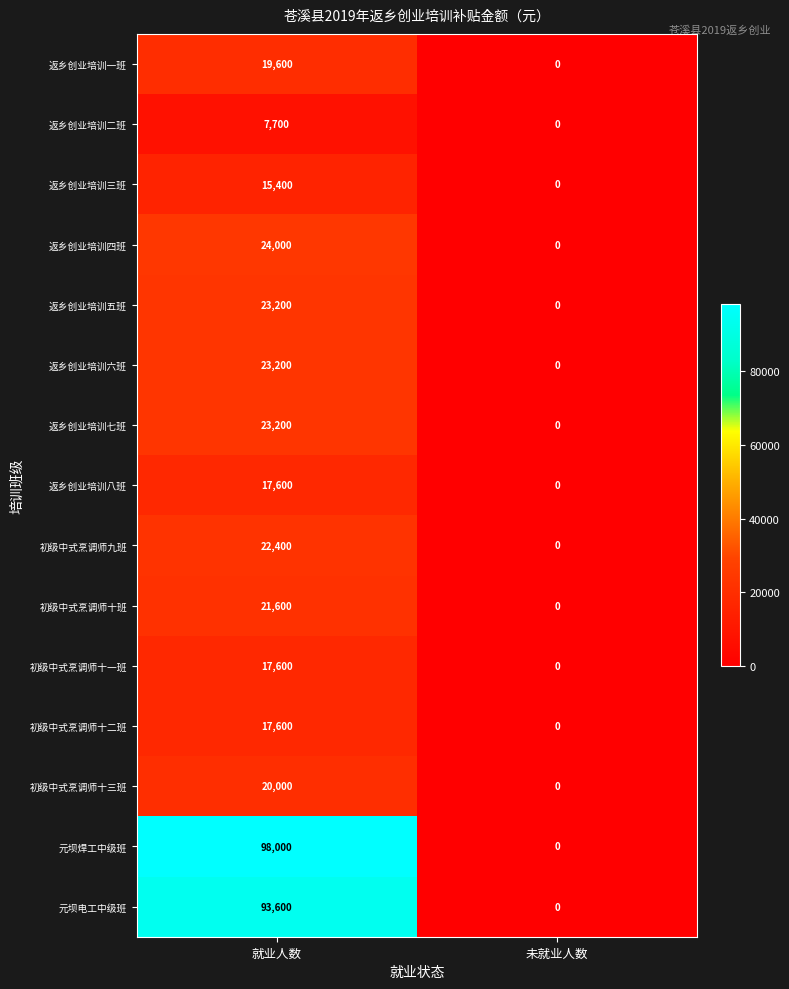

Reading left to right, extract all data points from this chart.

返乡创业培训一班: 19600	0
返乡创业培训二班: 7700	0
返乡创业培训三班: 15400	0
返乡创业培训四班: 24000	0
返乡创业培训五班: 23200	0
返乡创业培训六班: 23200	0
返乡创业培训七班: 23200	0
返乡创业培训八班: 17600	0
初级中式烹调师九班: 22400	0
初级中式烹调师十班: 21600	0
初级中式烹调师十一班: 17600	0
初级中式烹调师十二班: 17600	0
初级中式烹调师十三班: 20000	0
元坝焊工中级班: 98000	0
元坝电工中级班: 93600	0